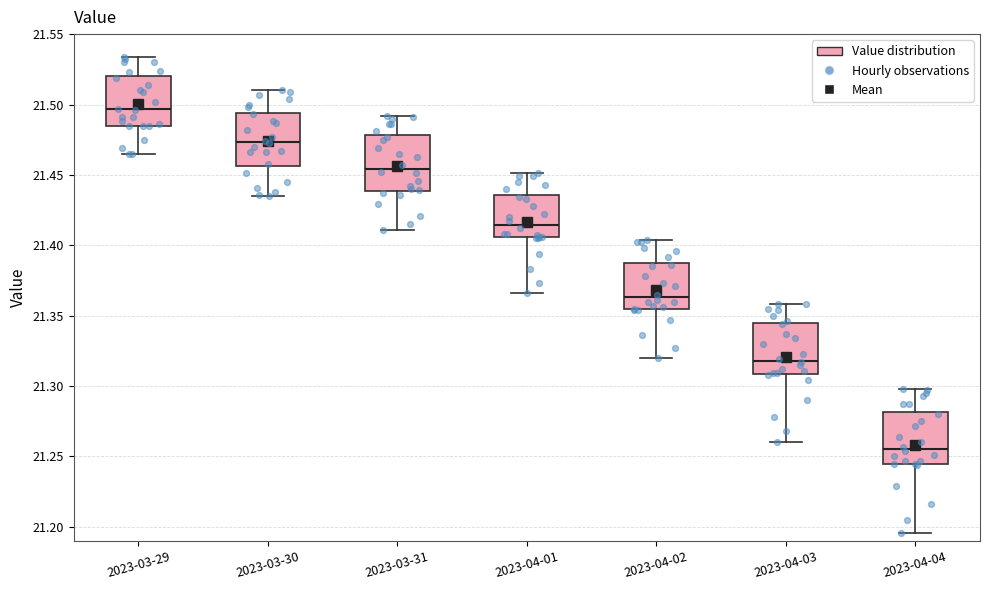

Which box's median line is the lowest?

2023-04-04